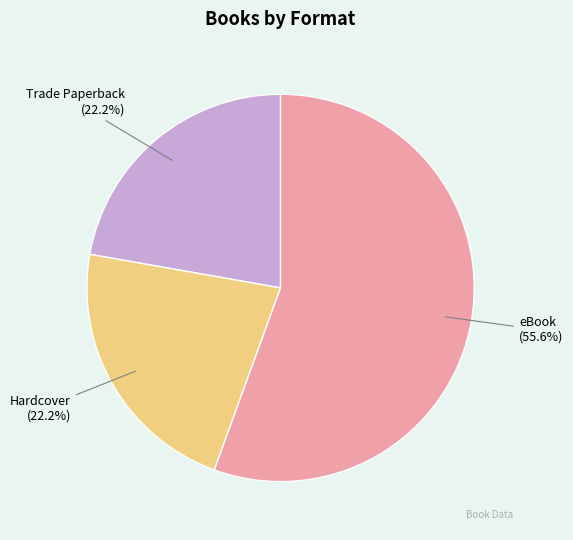

To the nearest percent, what is the combined percentage of Hardcover and Trade Paperback?

44%